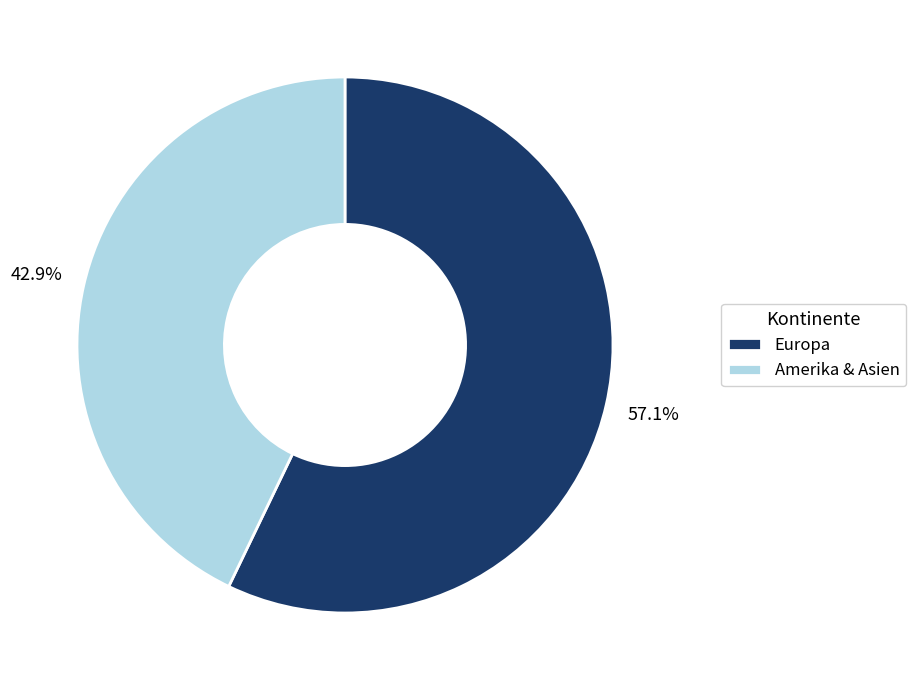

Which slice is the largest?

Europa